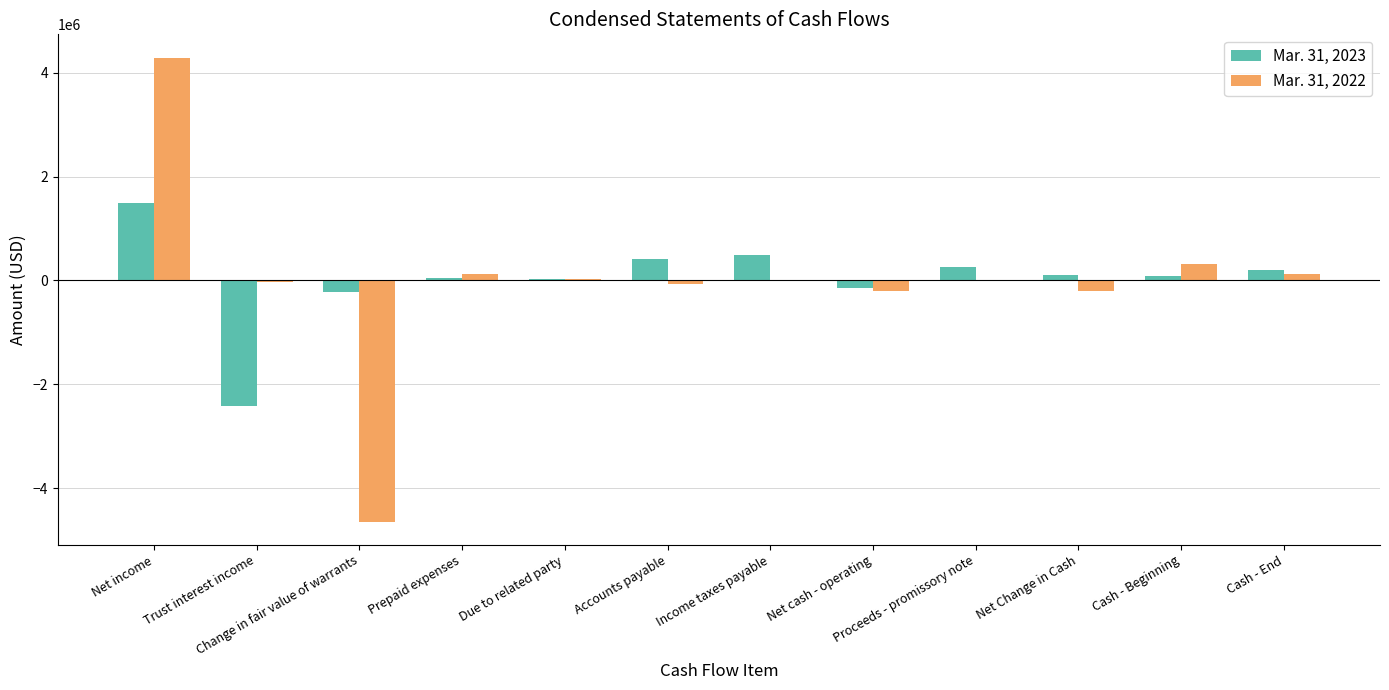

The Mar. 31, 2023 series shows 250000 at Proceeds - promissory note. True or false?

True